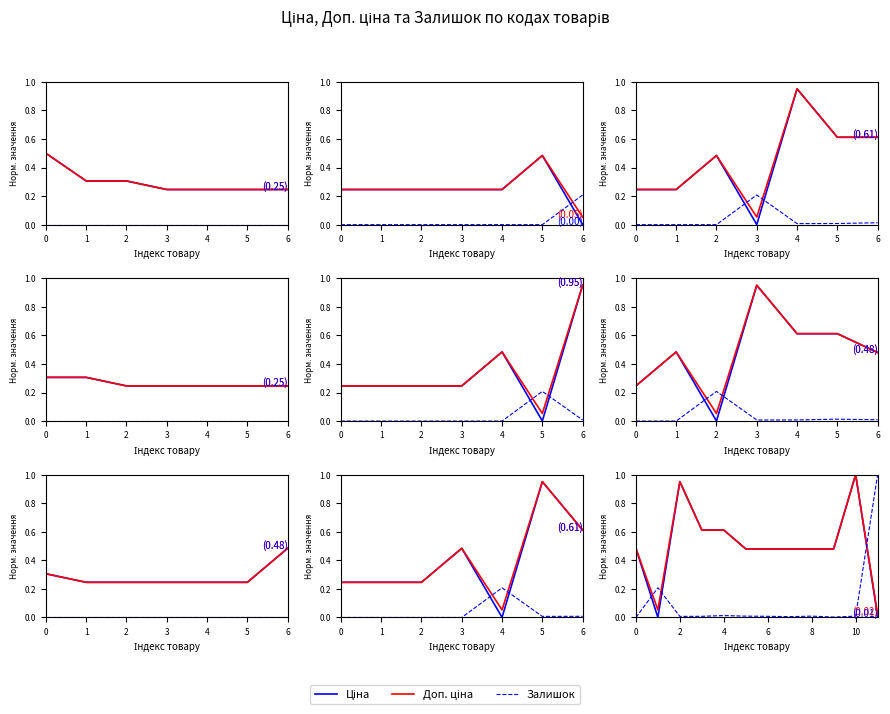

The value of Доп. ціна at 4 is 0.6. True or false?

True